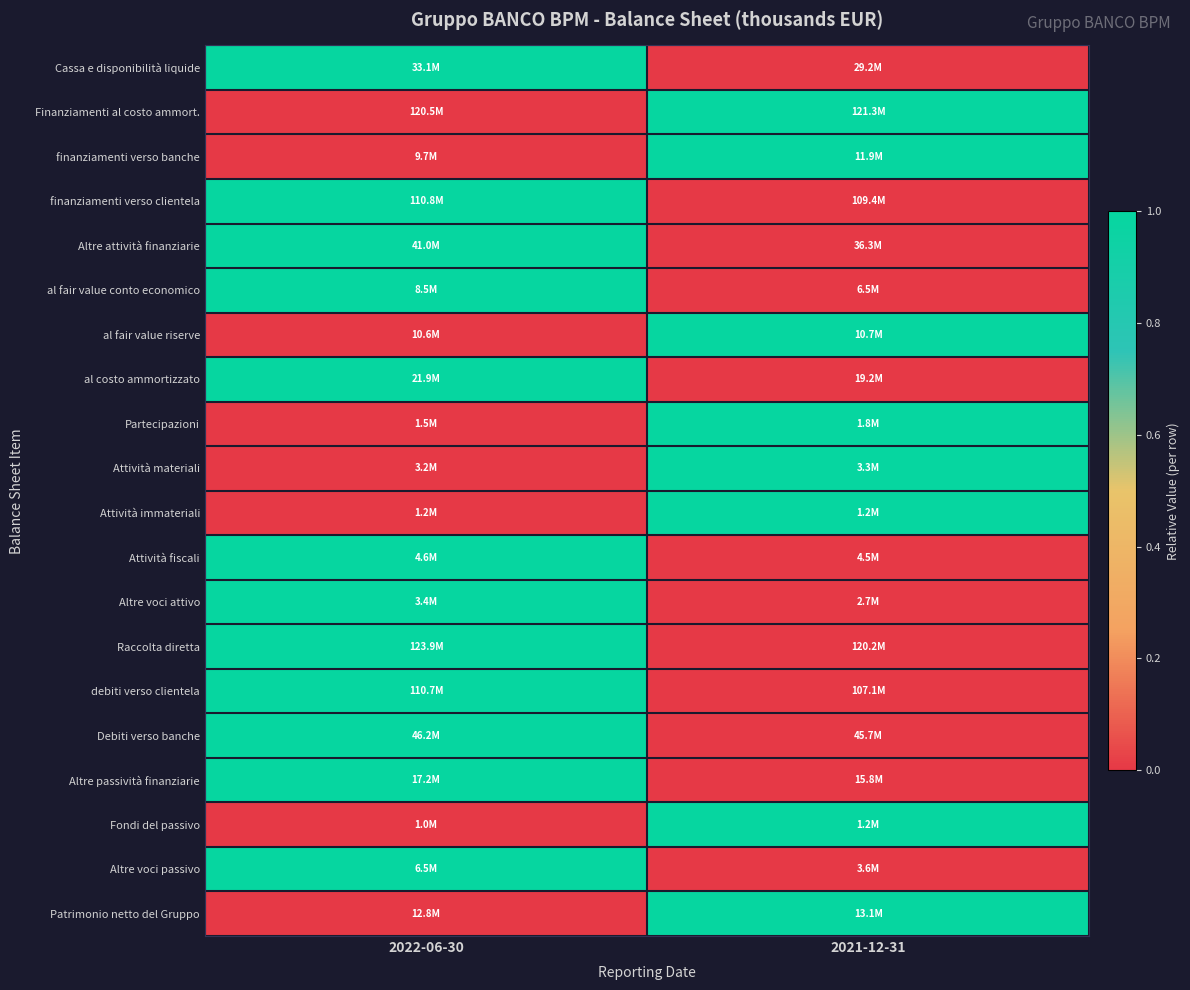

What is the total value across all series at 2022-06-30?

12